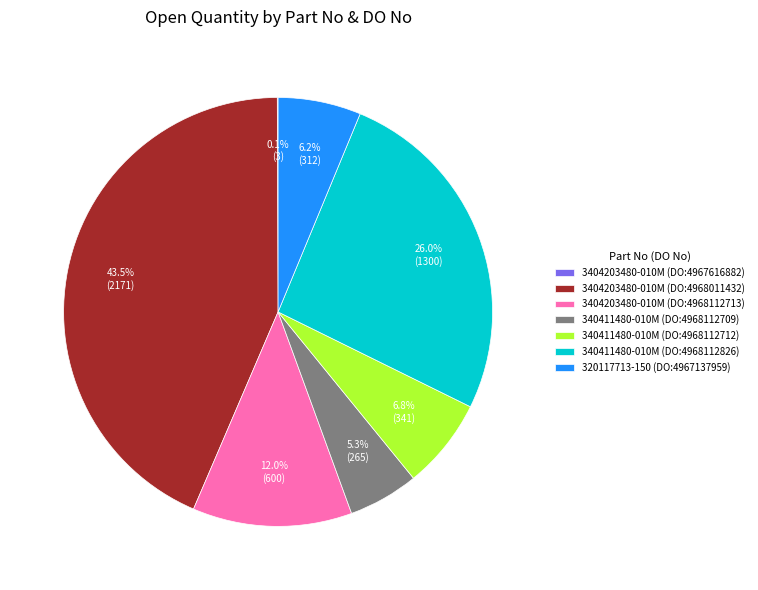

Does 340411480-010M (DO:4968112709) account for over 50% of the chart?

No